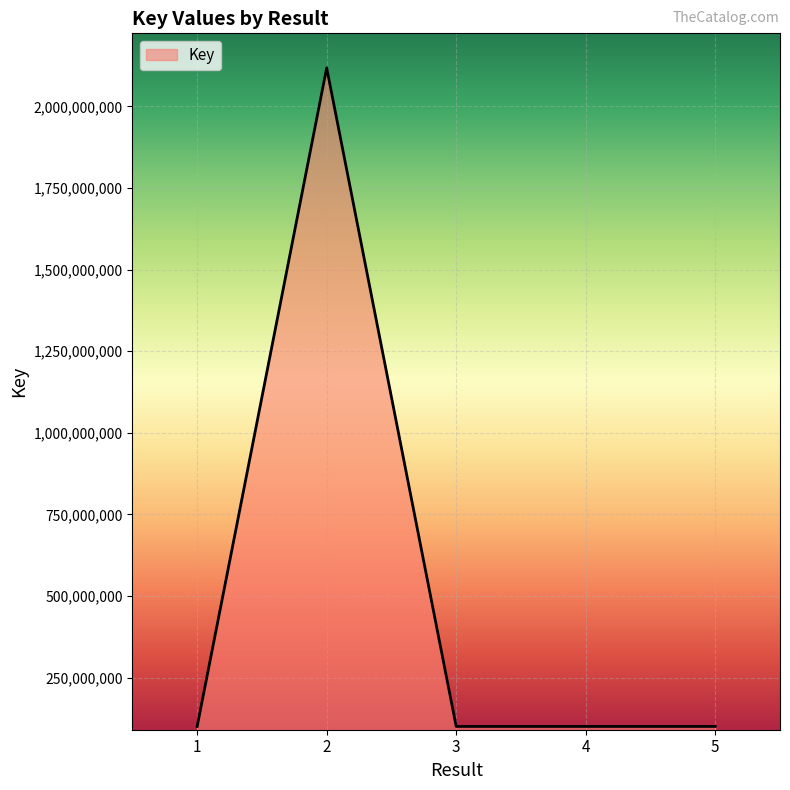

At which category does the chart reach its peak across all series?

2